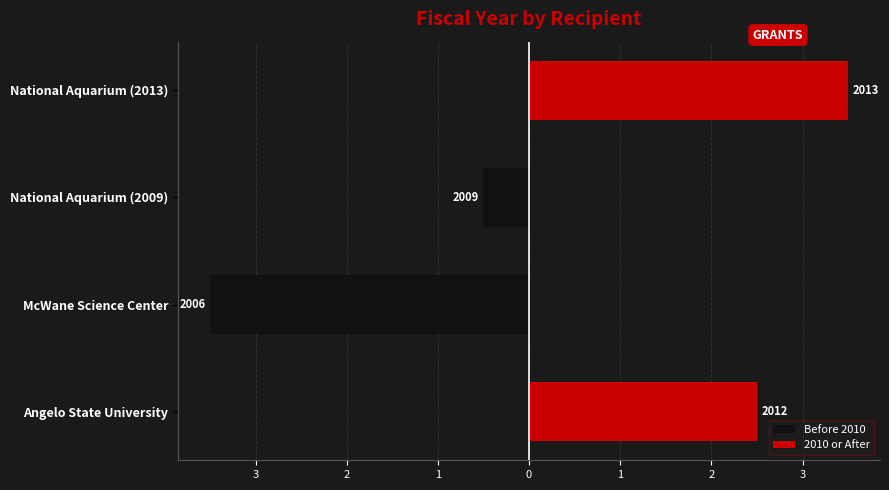

Which series changed the most between McWane Science Center and National Aquarium (2009)?

Before 2010